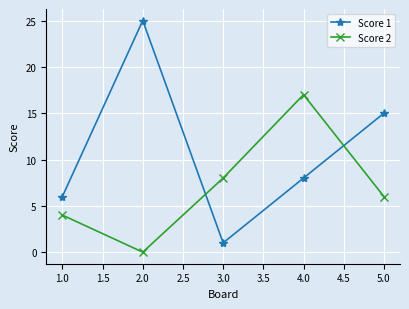

Is the value of Score 2 at 5.0 greater than the value of Score 1 at 5.0?

No